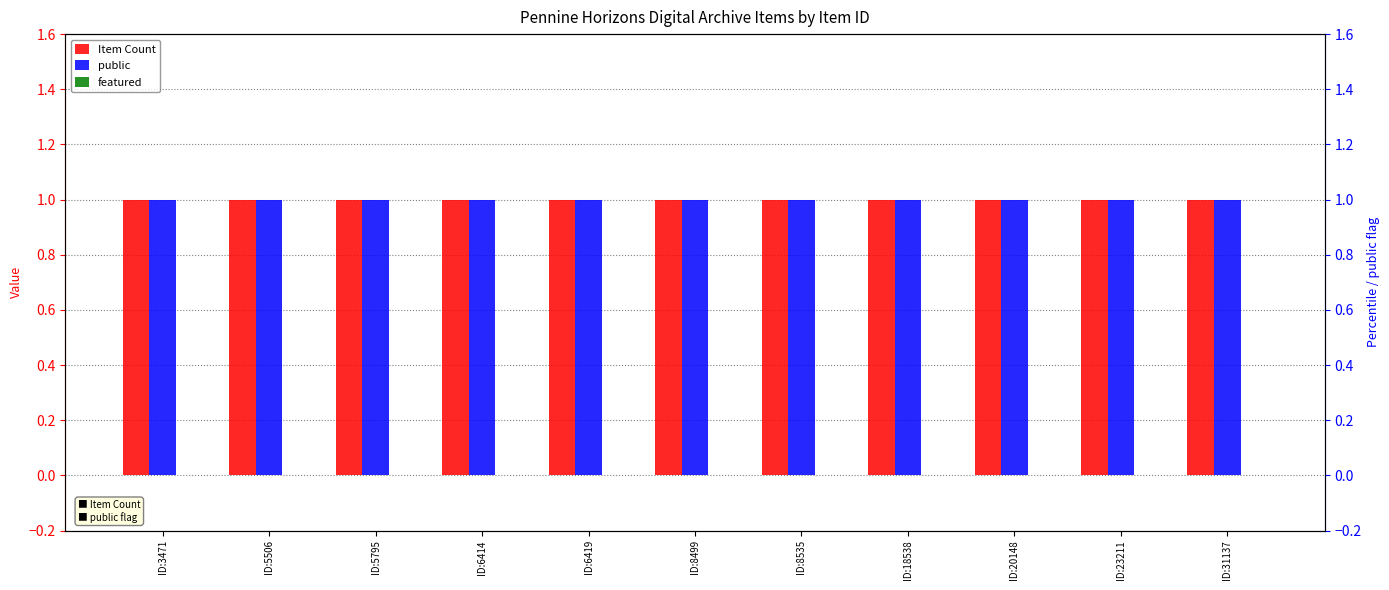

At ID:8499, list the series in order from smallest to largest.

featured, Item Count, public